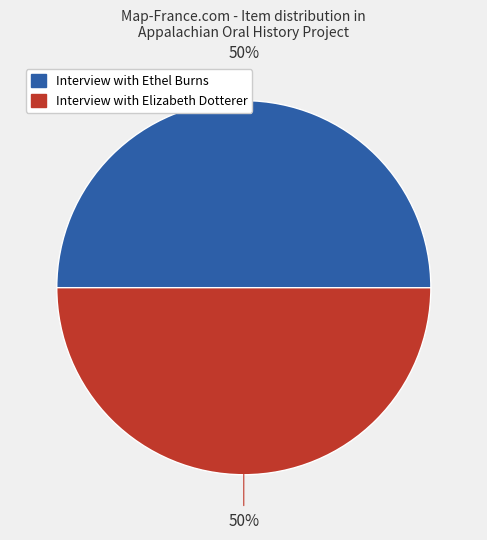

To the nearest percent, what percentage of the pie is Interview with Ethel Burns?

50%